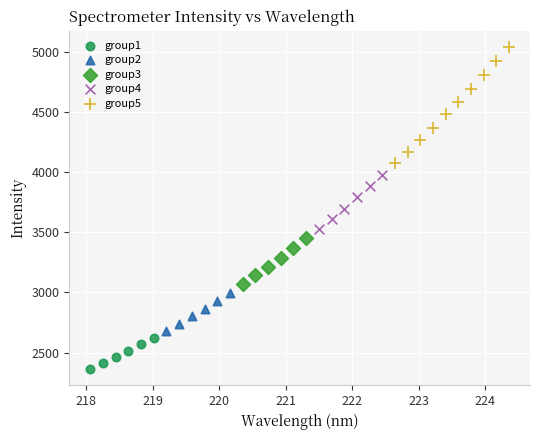

Which series contains the highest Y value?

group5